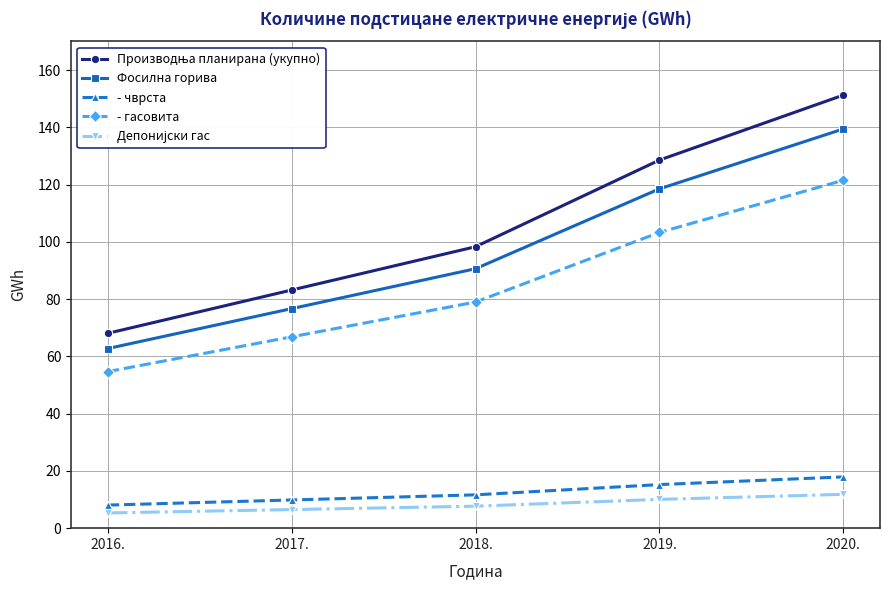

What is the difference between the highest and lowest values at 2018.?

90.6